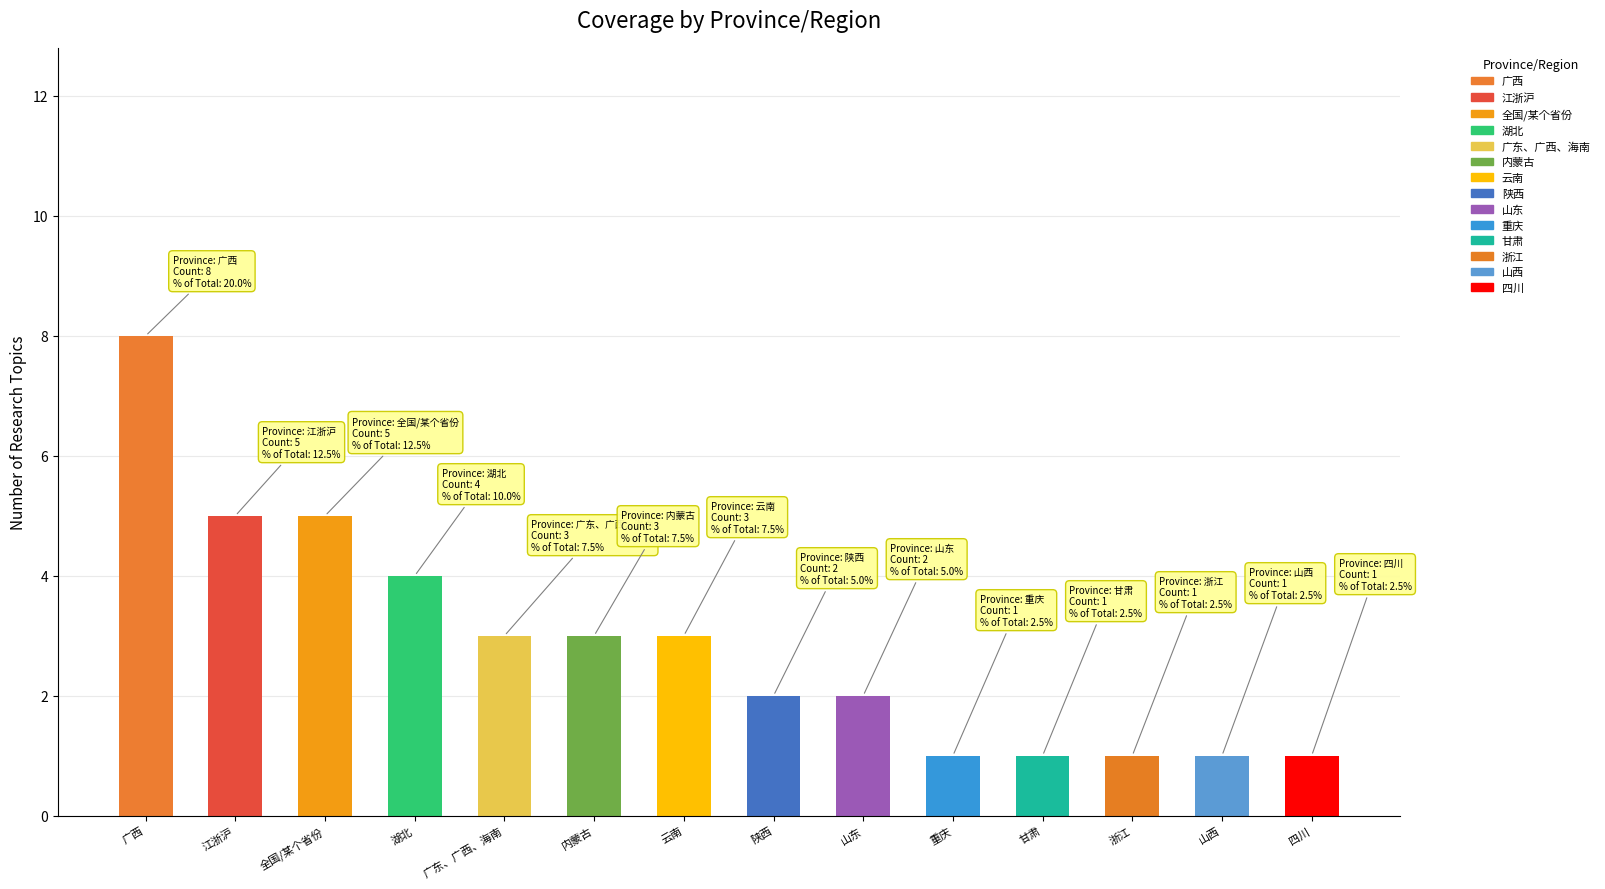

What is the minimum value shown in the chart?

1